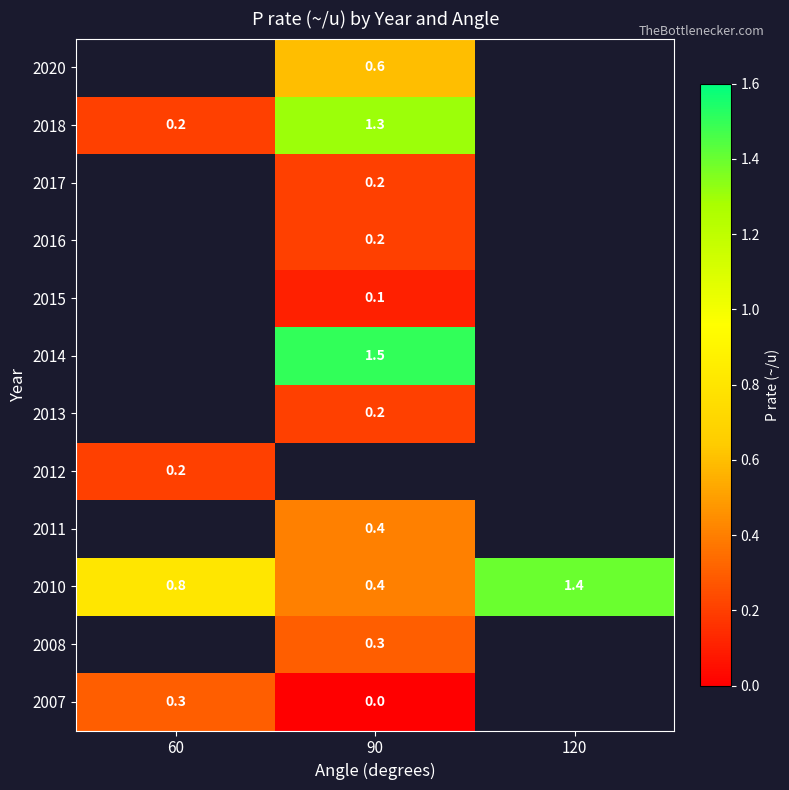

True or false: 2018 has a value of 0.5 at 90.

False